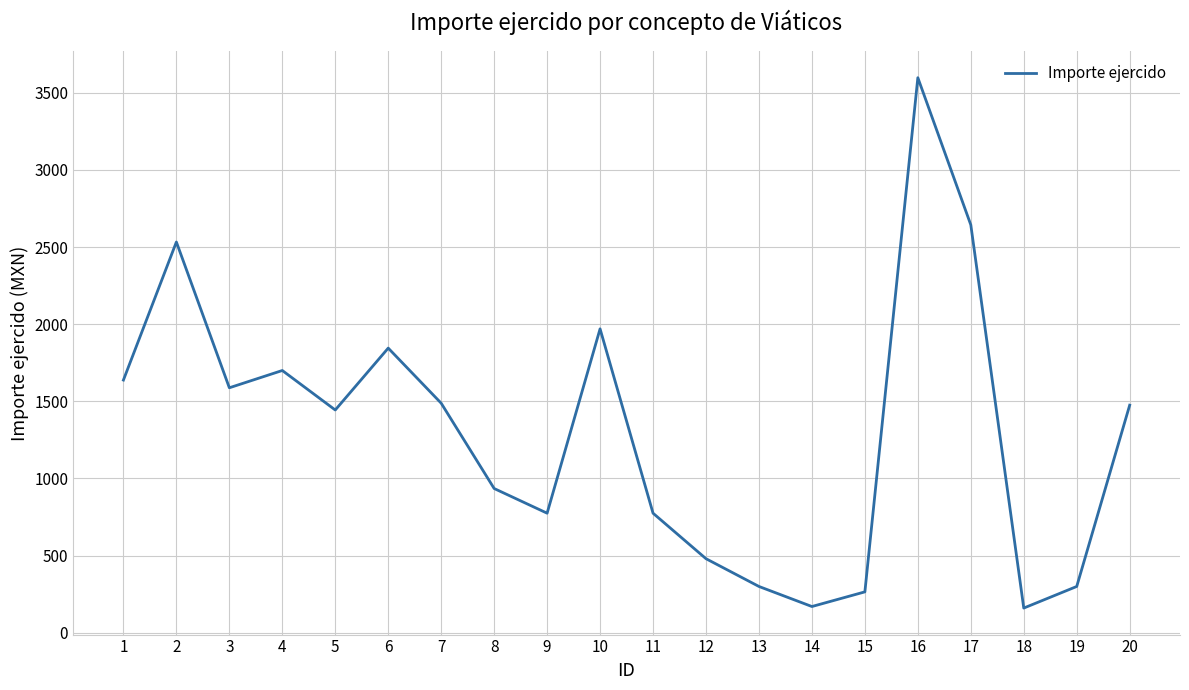

Does the chart display data point markers on the line(s)?

No